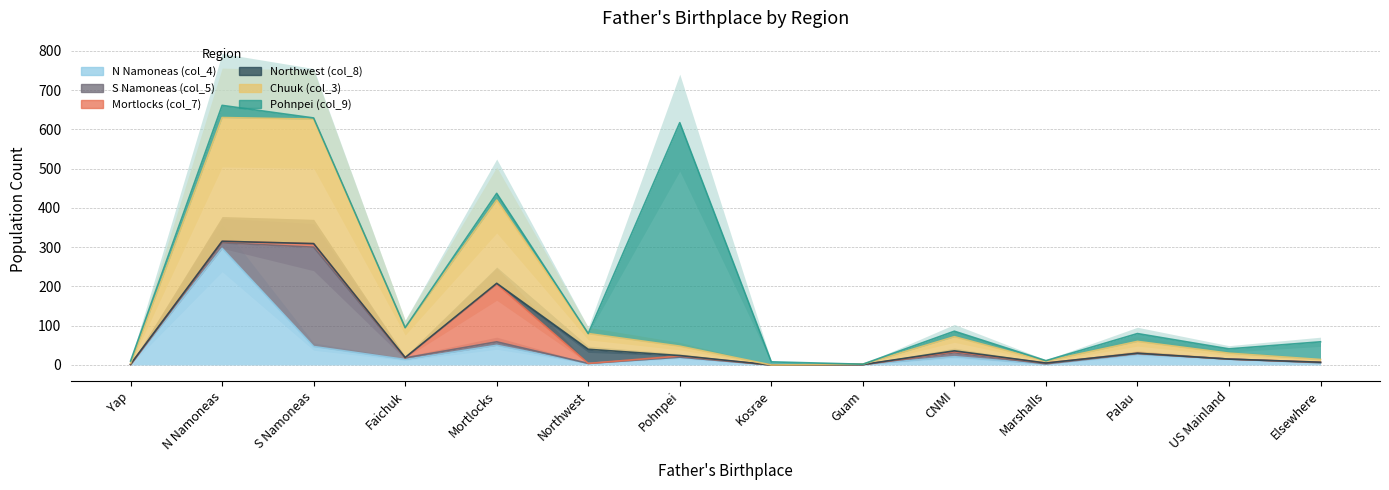

Which series ends up on top after the final intersection of Northwest (col_8) and N Namoneas (col_4)?

N Namoneas (col_4)